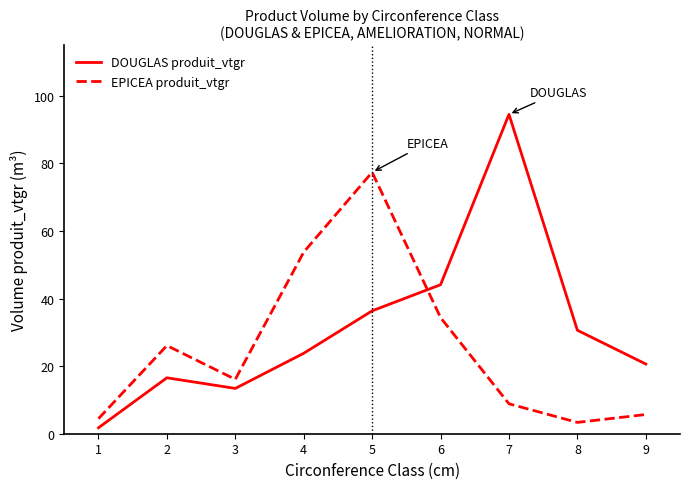

Is it true that EPICEA produit_vtgr equals 10.6 at 1?

False